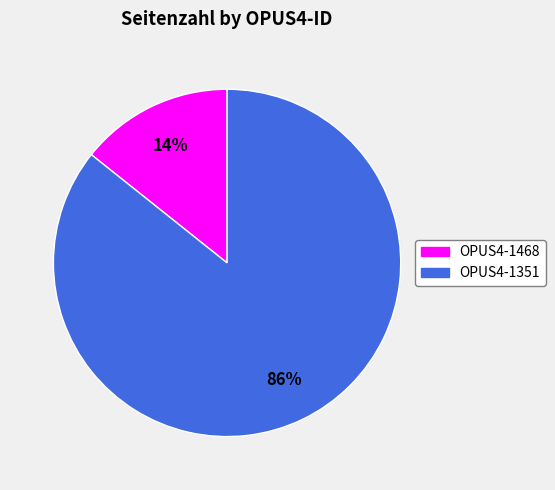

How many slices are in this pie chart?

2